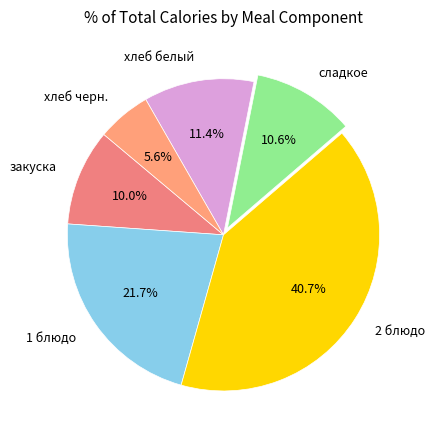

To the nearest percent, what is the difference between the закуска and сладкое slice percentages?

1%